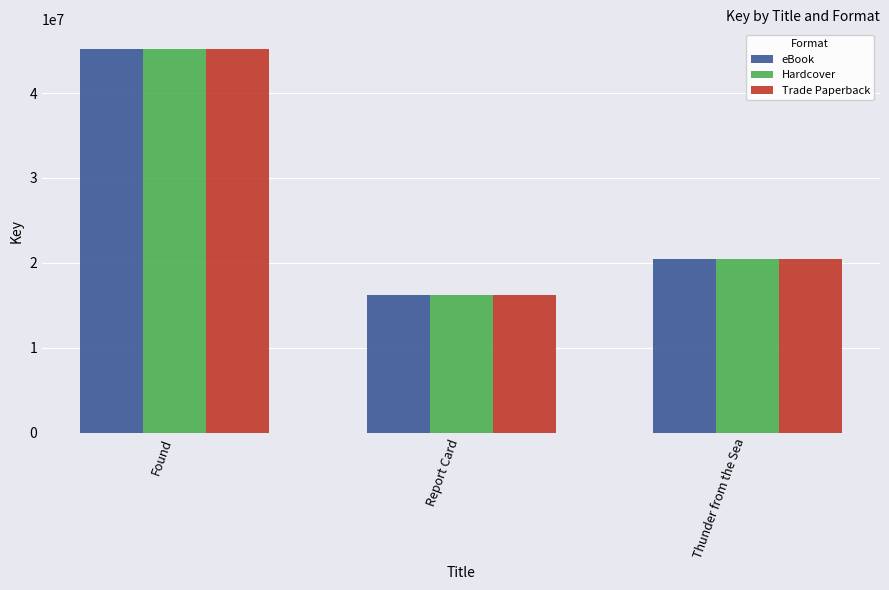

Is the value of eBook at Thunder from the Sea greater than the value of Hardcover at Found?

No